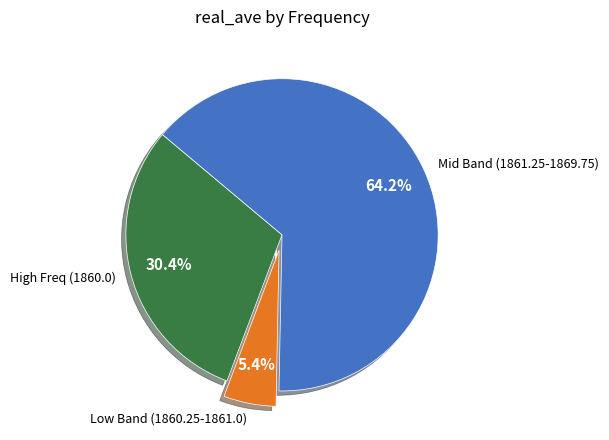

Is the sum of High Freq (1860.0) and Mid Band (1861.25-1869.75) greater than half?

Yes